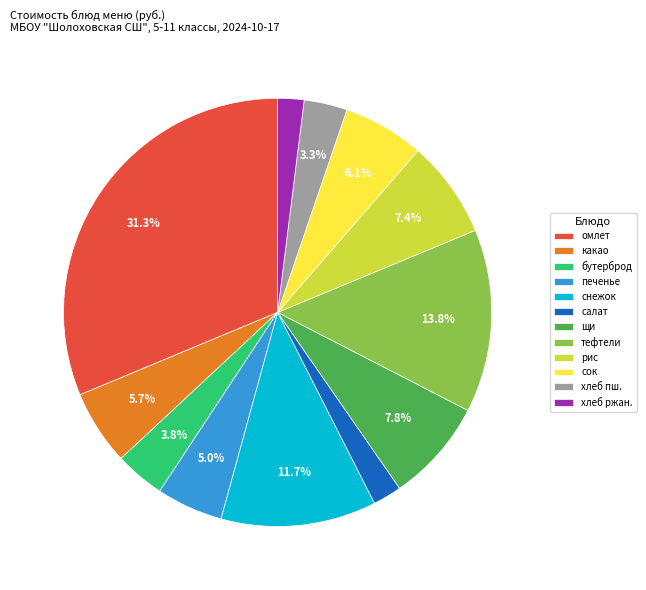

To the nearest percent, what portion does тефтели represent?

14%